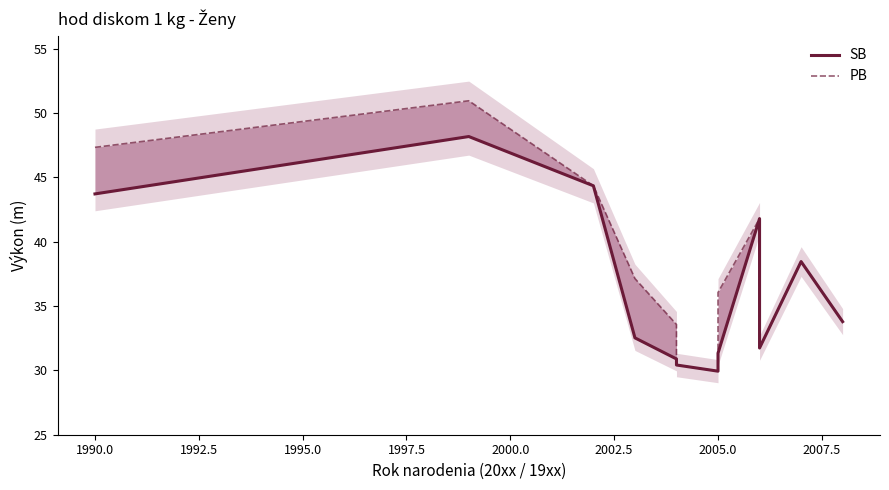

Reading left to right, list all the values displayed in this chart.

SB: 43.7	48.2	44.4	32.5	30.9	30.4	29.9	31.3	41.8	31.7	38.5	33.8
PB: 47.3	51.0	44.4	37.1	33.6	30.4	29.9	36.0	41.8	31.7	38.5	33.8